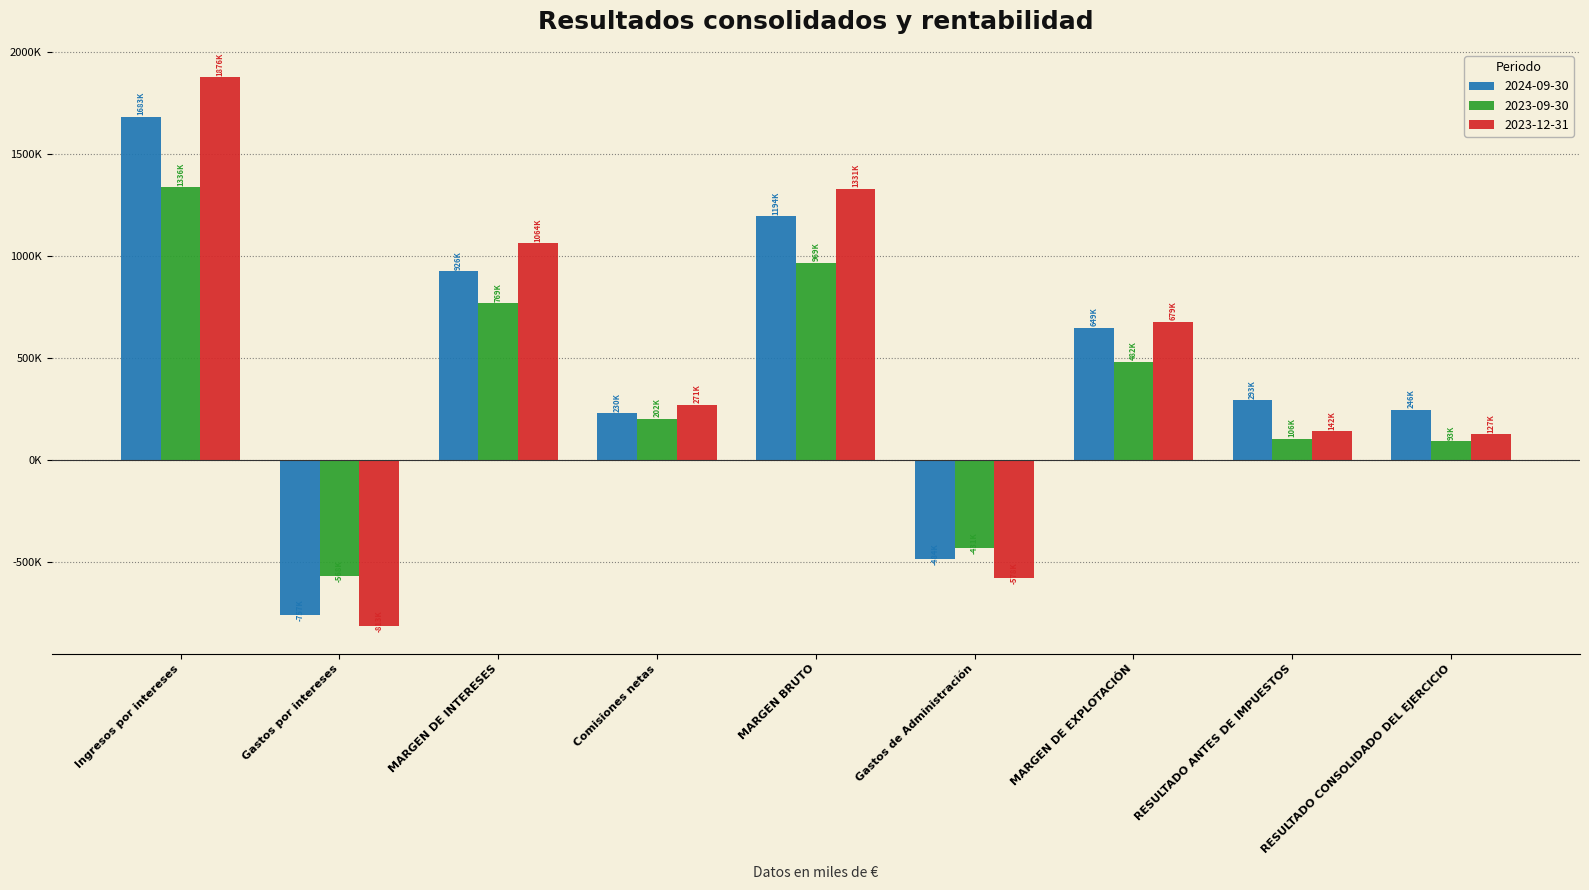

Does the chart contain any negative values?

Yes